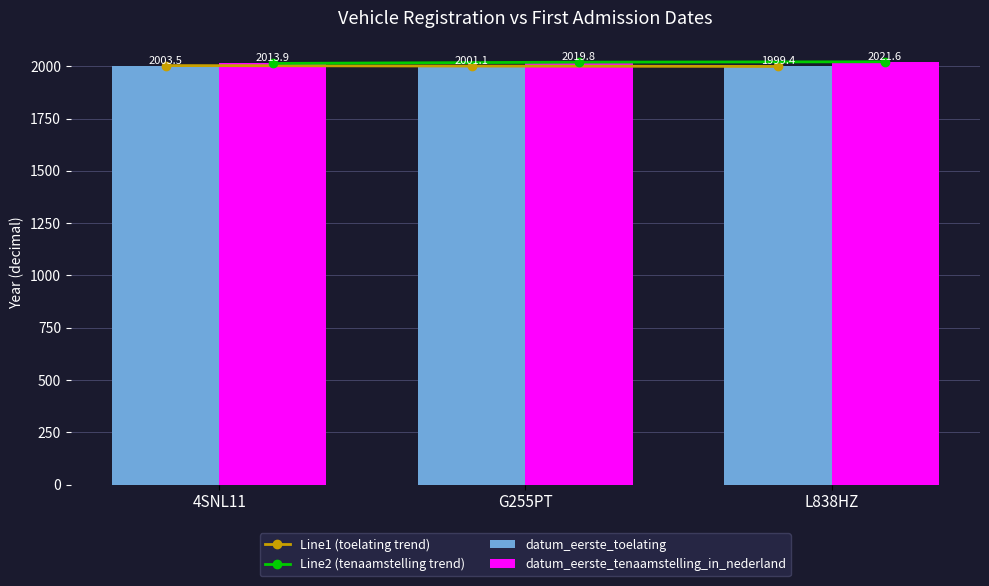

How many data points in Line2 (tenaamstelling trend) are above 2019?

2